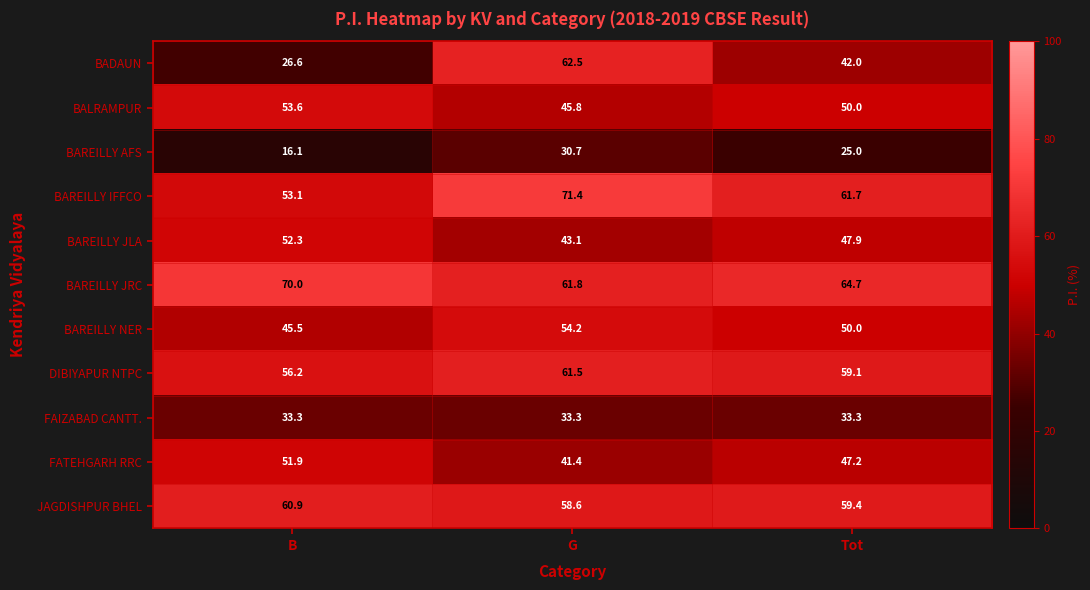

How many categories are shown in the chart?

3